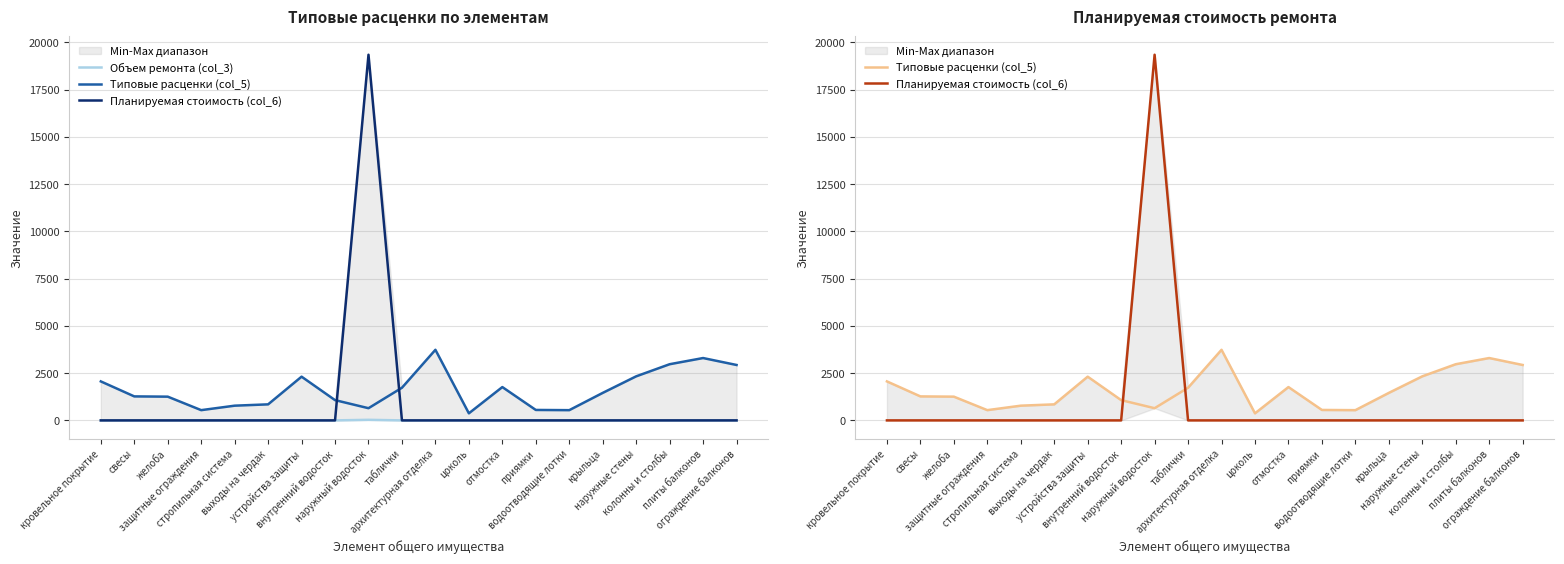

What is the difference between the maximum and minimum values in the Объем ремонта (col_3) series?

30.0